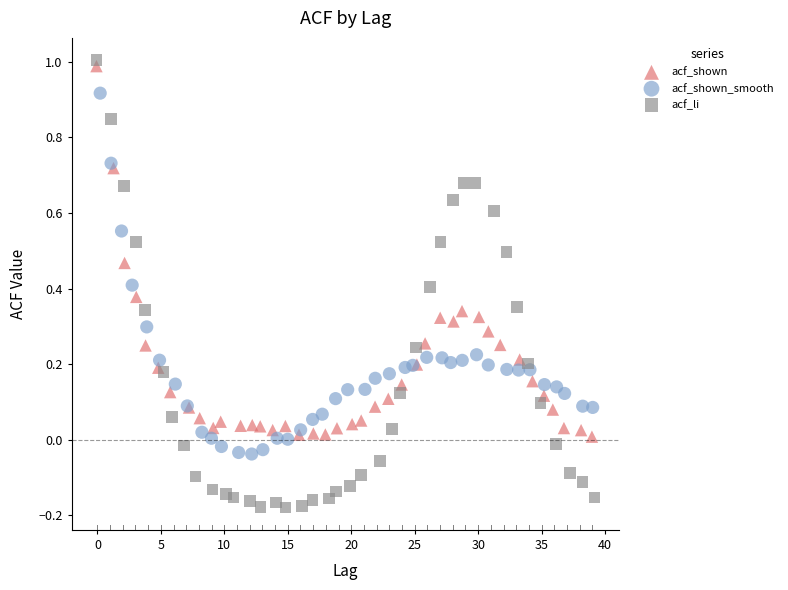

Which series has the widest spread of Y values?

acf_li